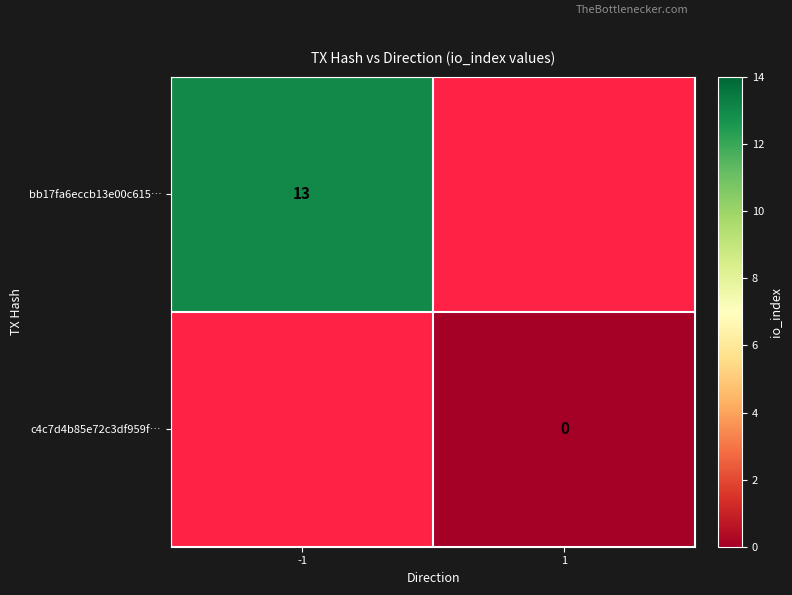

Is it true that bb17fa6eccb13e00c615… equals 13 at -1?

True